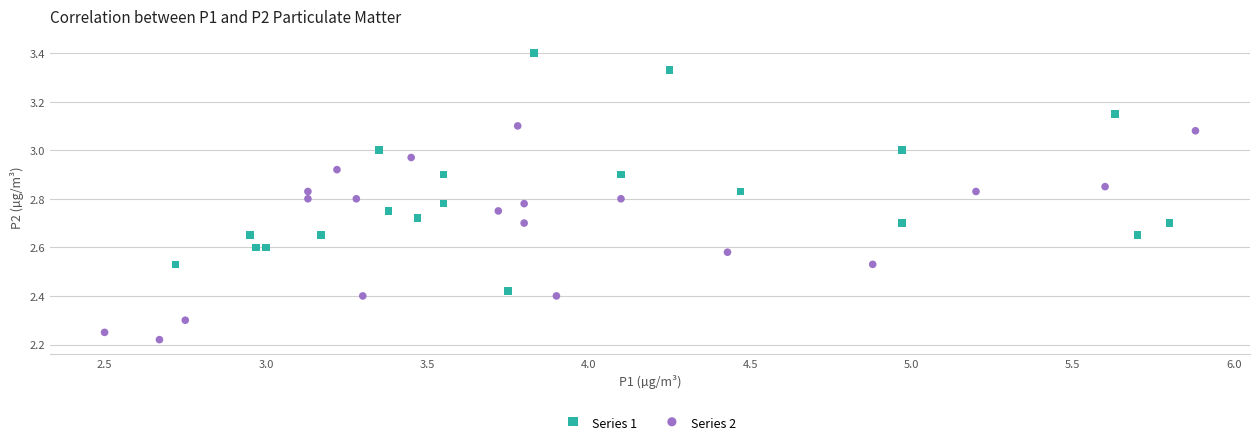

Which series contains the highest Y value?

Series 1